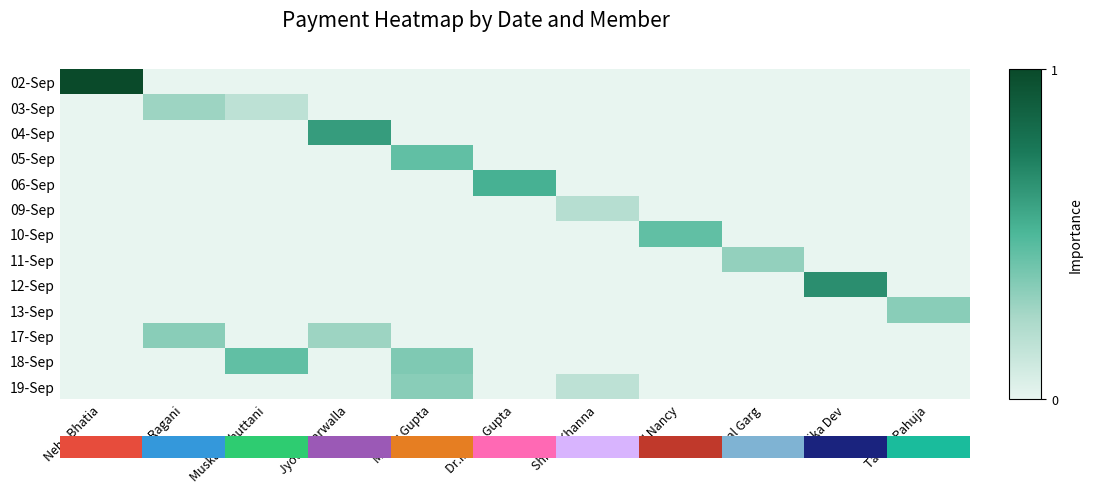

How many data points in 02-Sep are above 0?

1